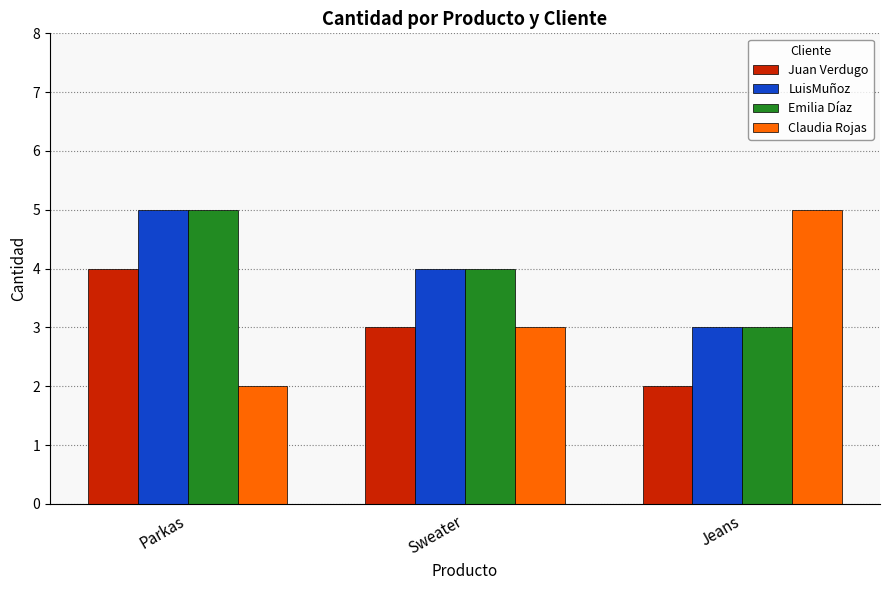

What is the total value across all series at Jeans?

13